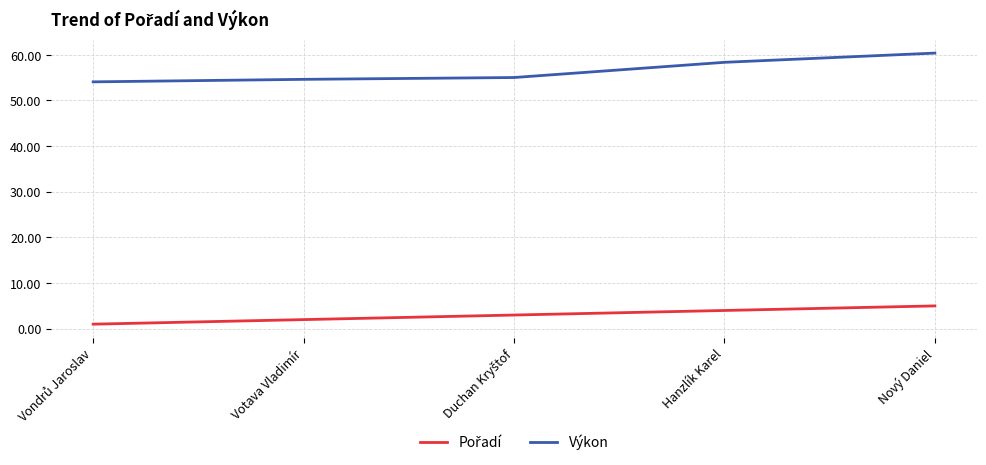

Which series has the widest spread of values?

Výkon